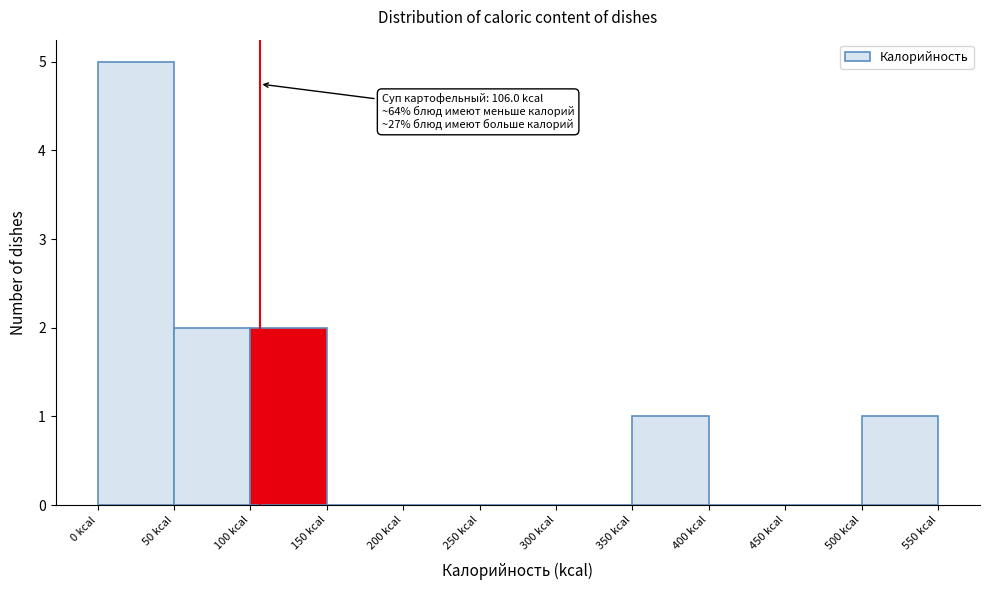

Over which range of the x-axis is the bar tallest?

0 to 50